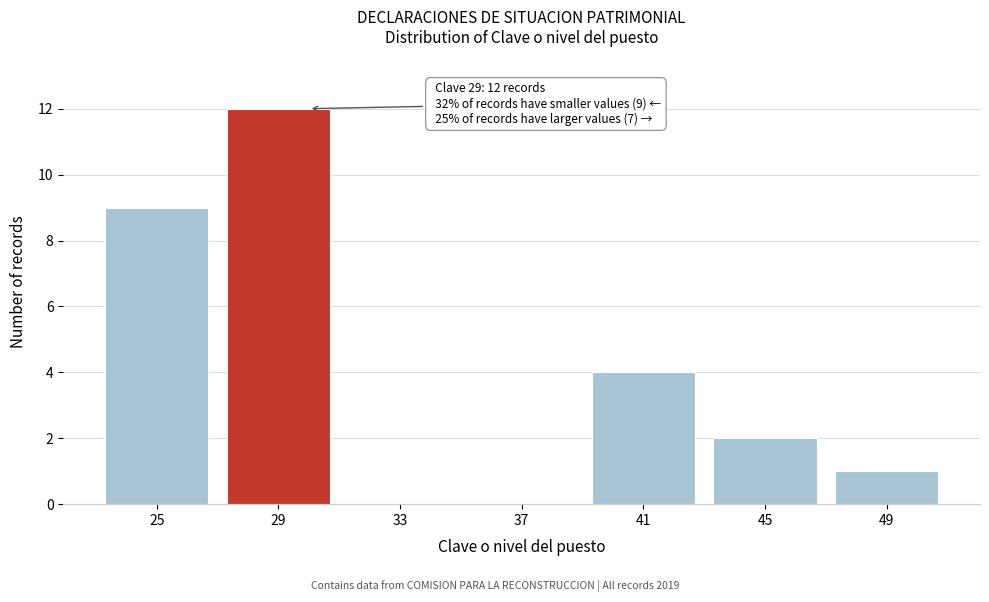

Reading left to right, extract all data points from this chart.

25=9	29=12	33=0	37=0	41=4	45=2	49=1